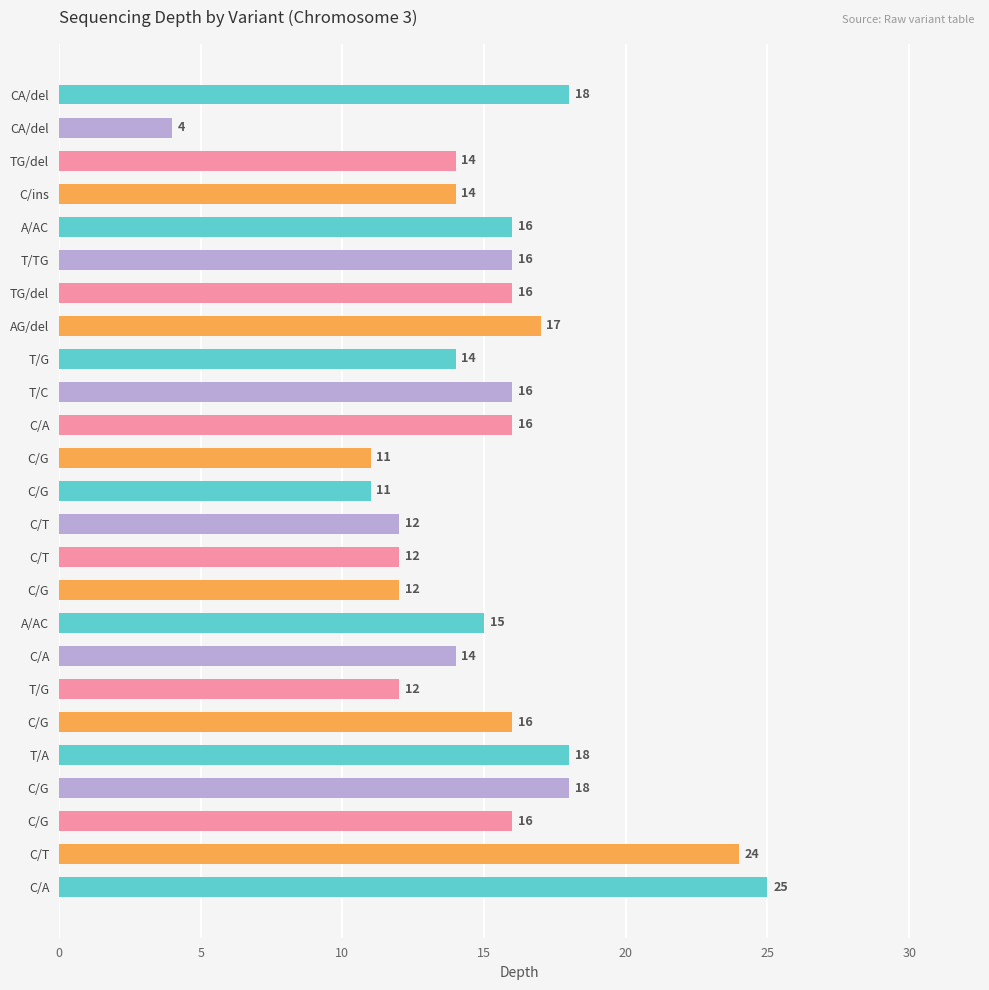

How many data points are less than 16?

12